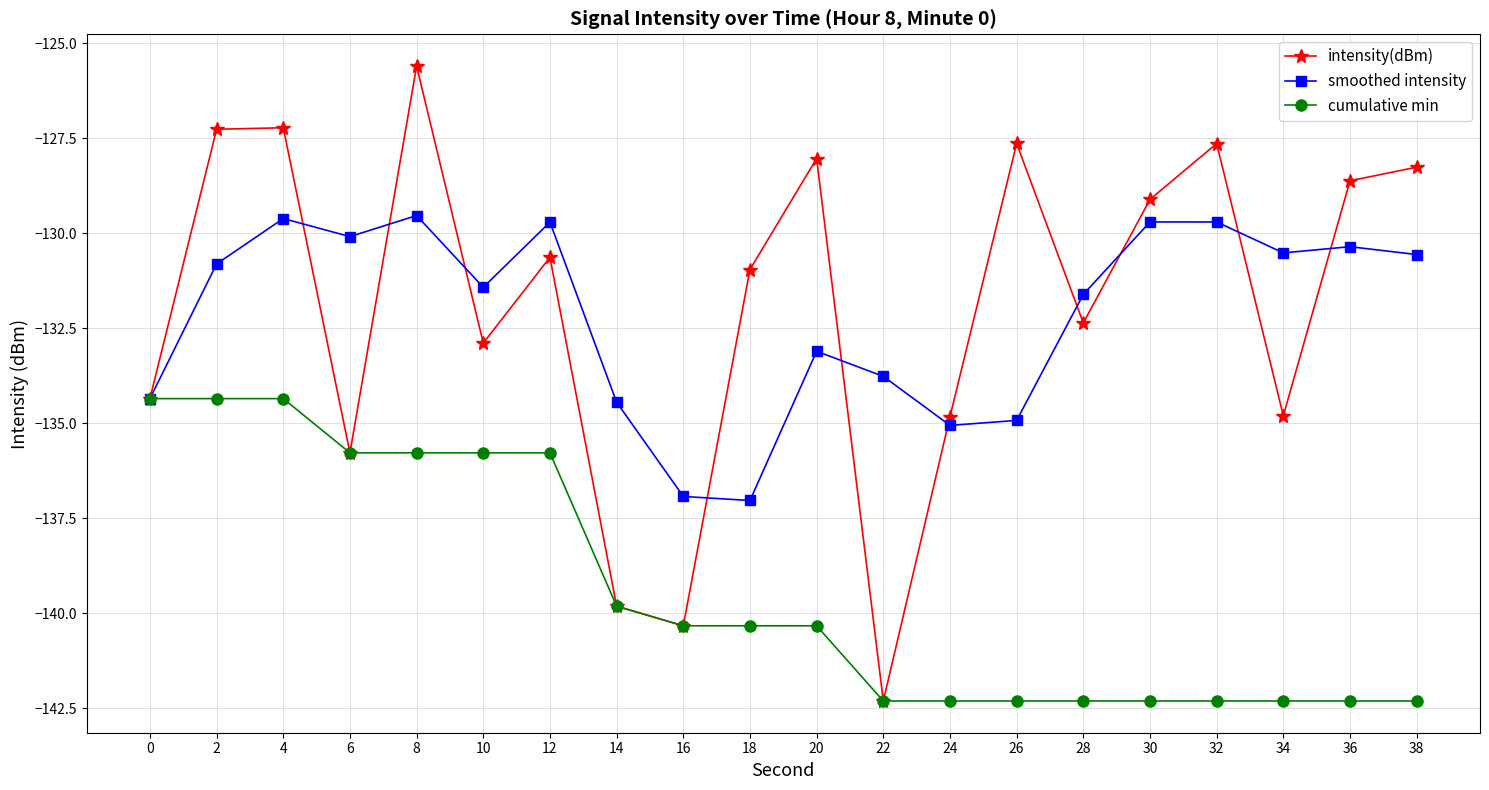

Which series has the largest range (max minus min)?

intensity(dBm)